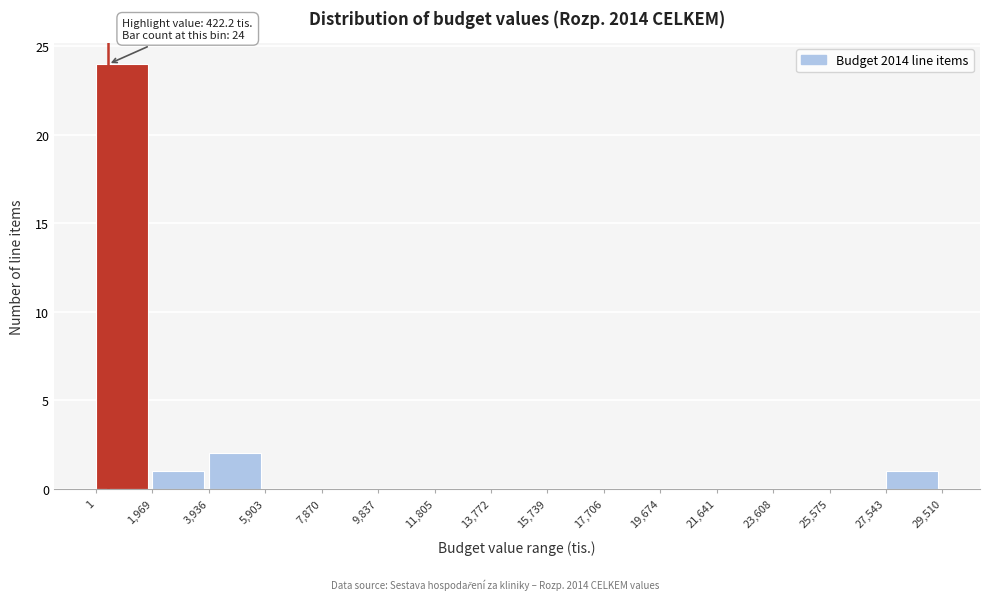

Which range on the x-axis has the tallest bar?

1 to 1,969